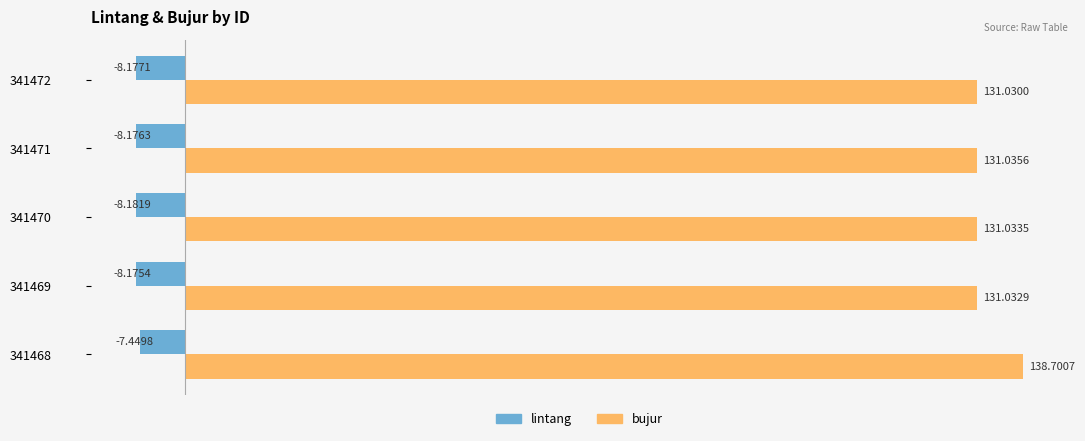

Which series changed the most between 341470 and 341471?

lintang